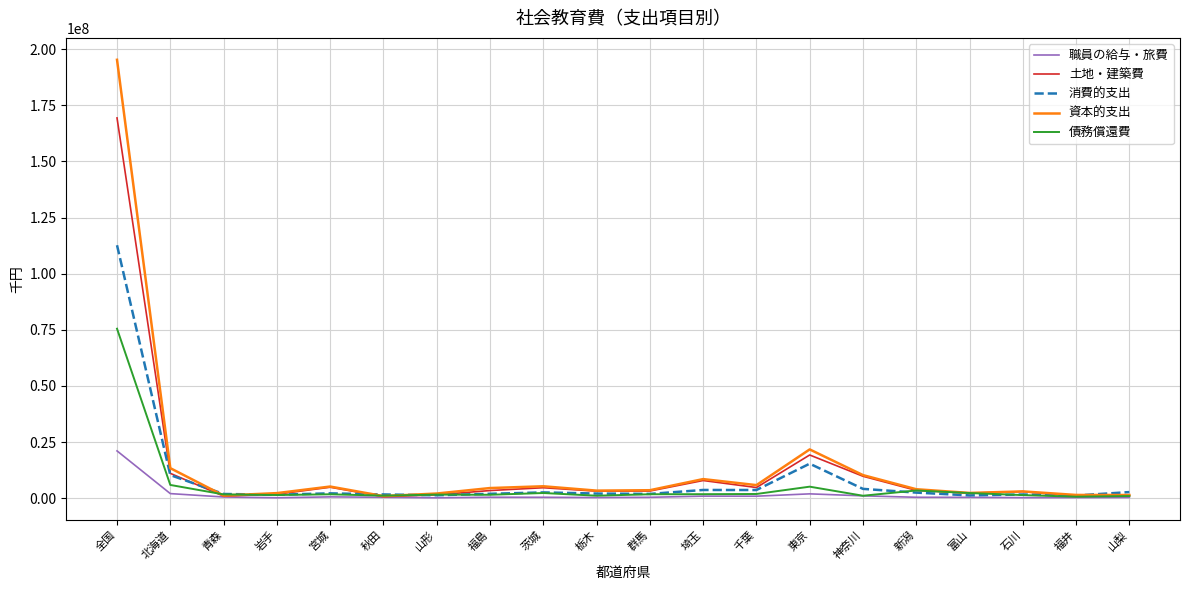

Does the chart have visible grid lines?

Yes